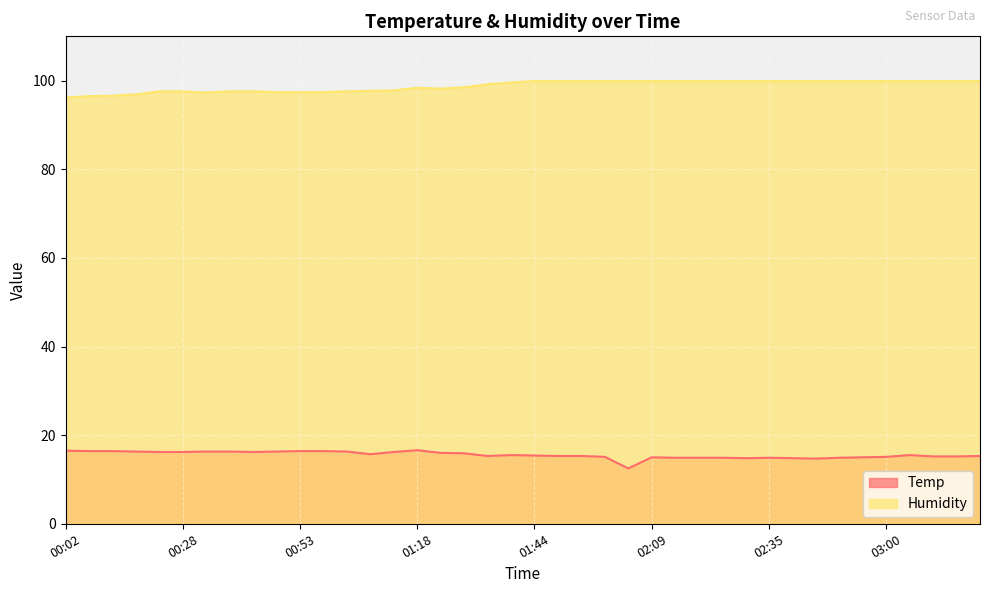

At which label does Humidity first exceed 99?

01:34